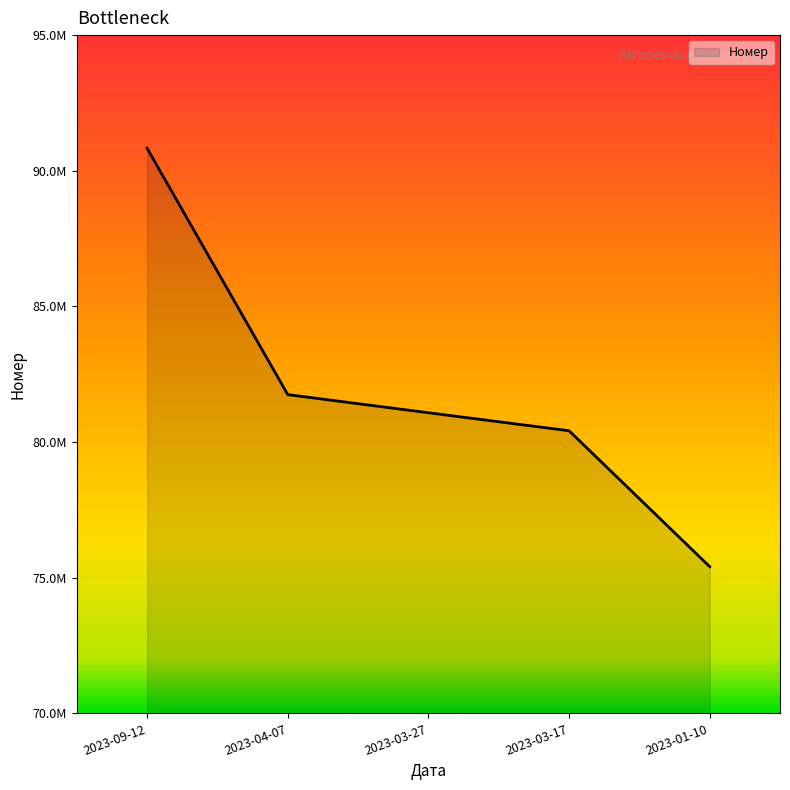

Is this an area chart (filled region under the line)?

Yes